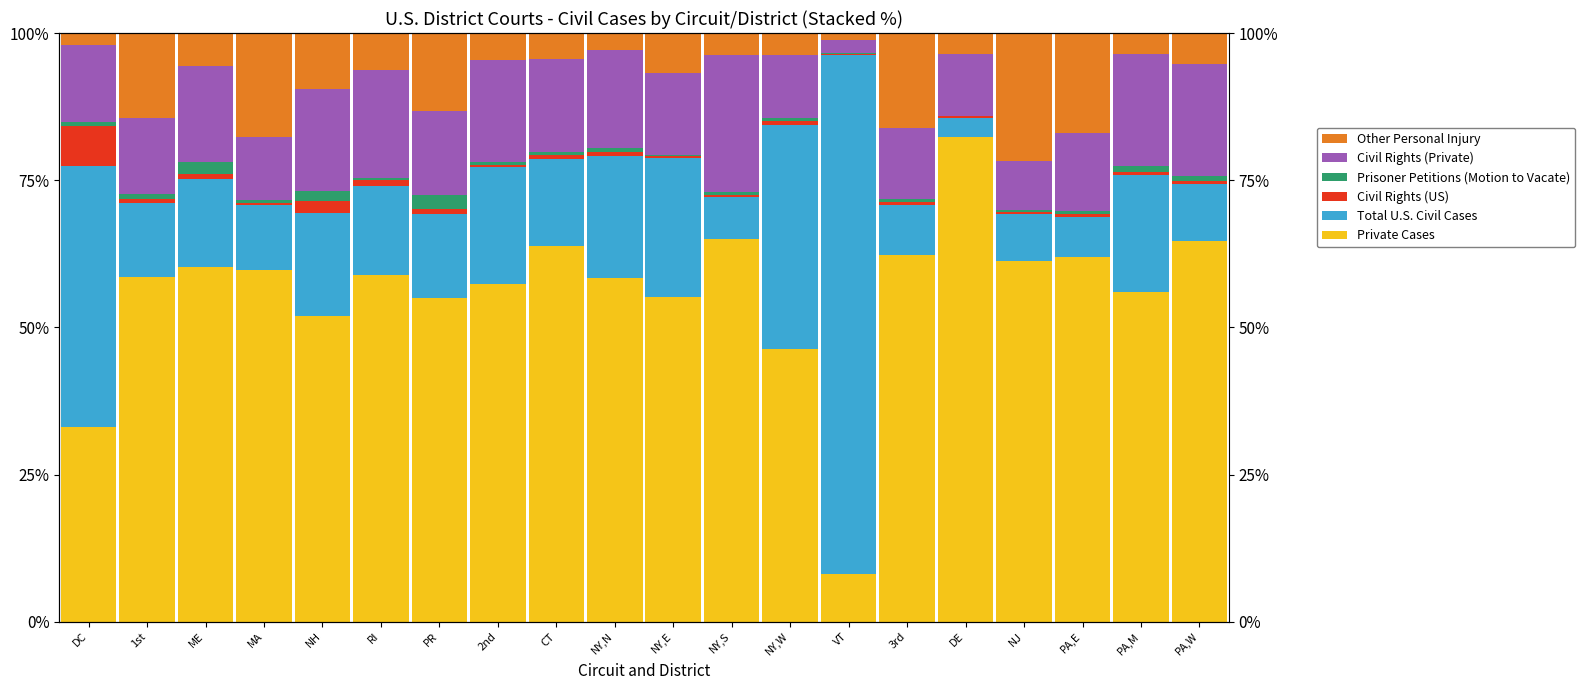

At CT, list the series in order from smallest to largest.

Prisoner Petitions (Motion to Vacate), Civil Rights (US), Other Personal Injury, Total U.S. Civil Cases, Civil Rights (Private), Private Cases